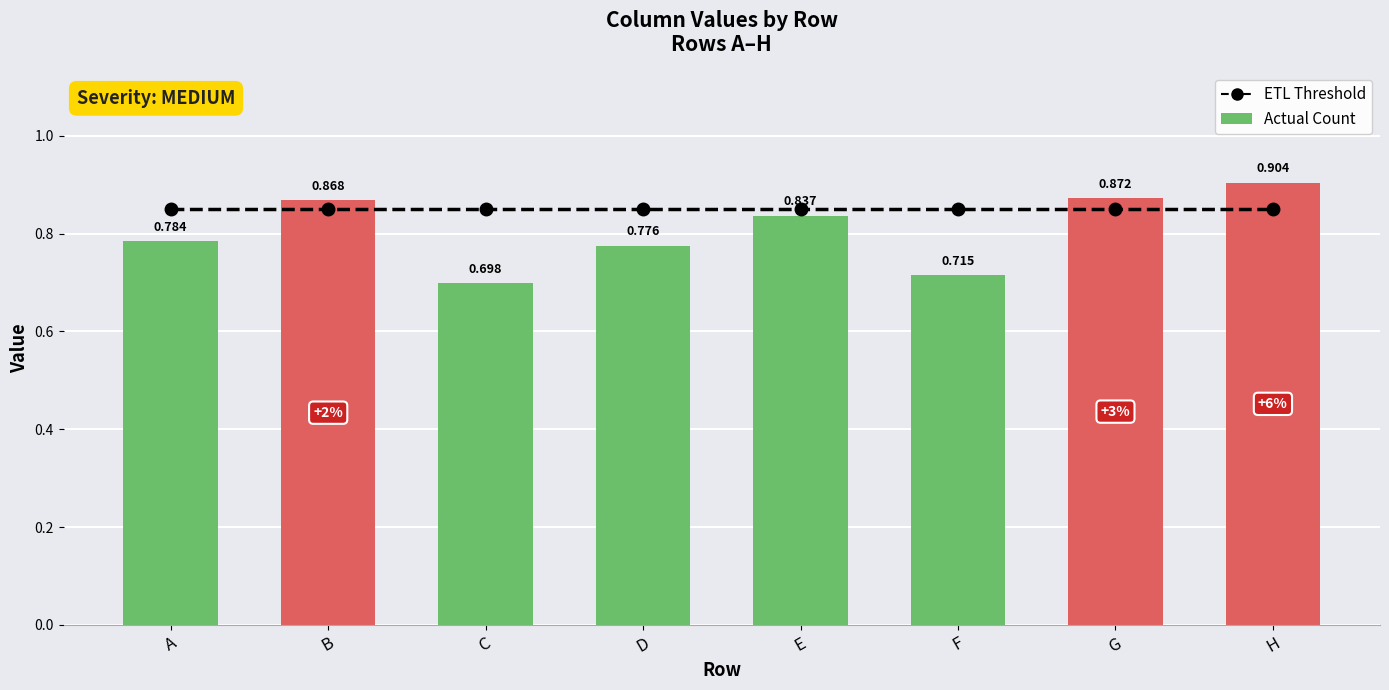

What is the smallest value displayed?

0.7